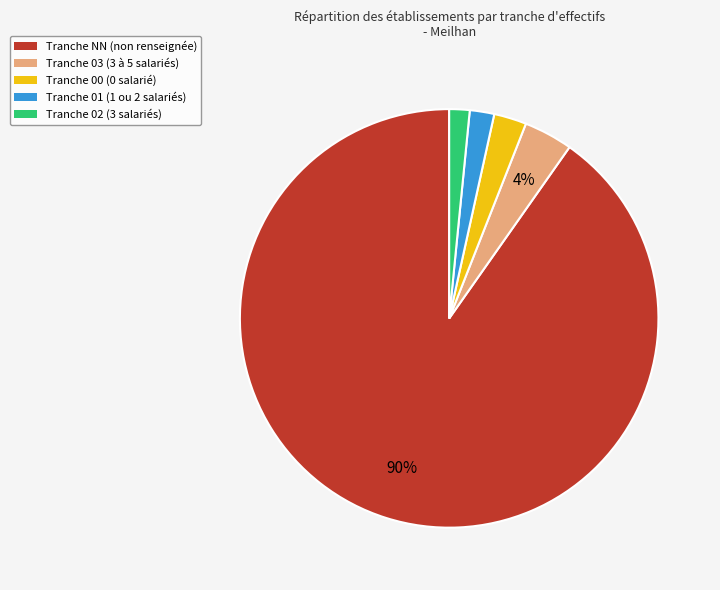

To the nearest percent, what is the average slice percentage?

20%